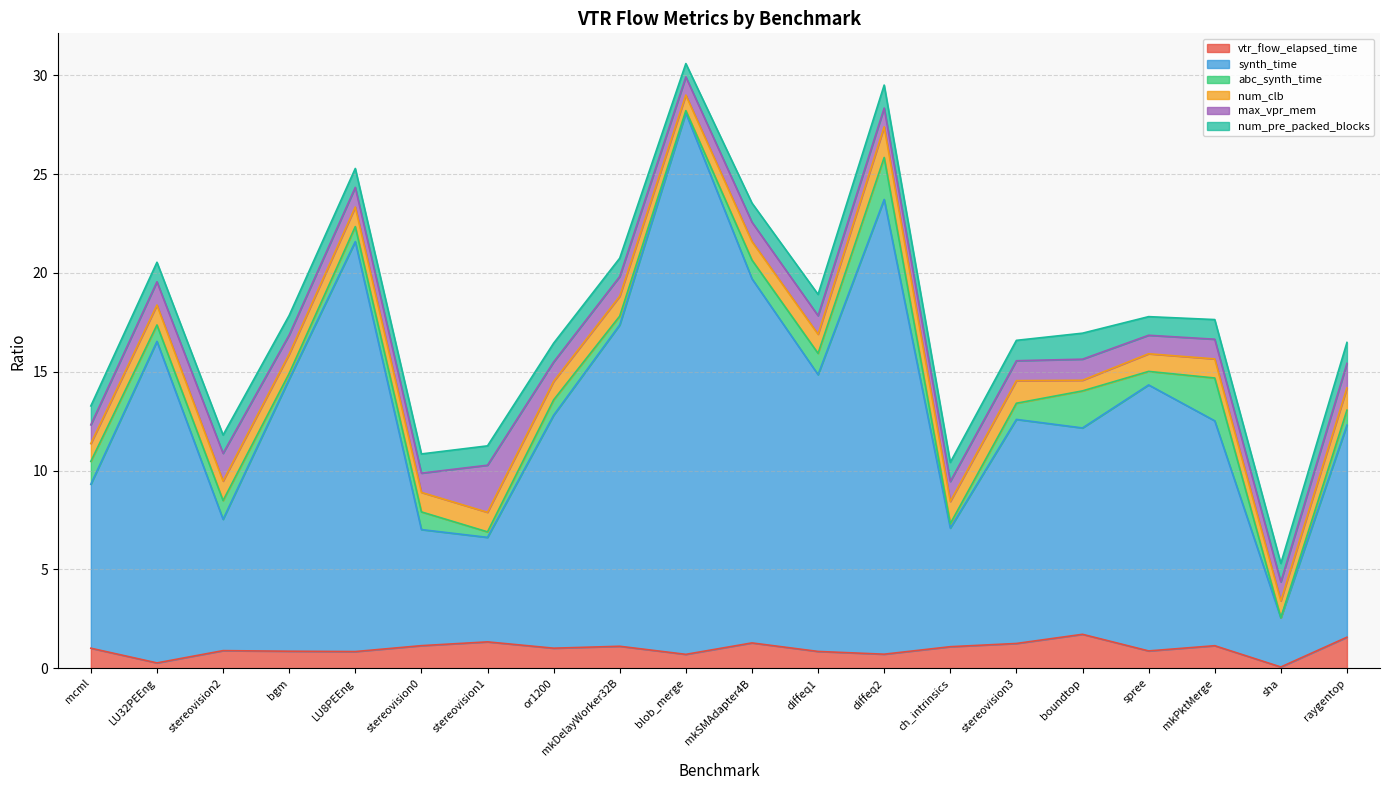

What is the label of the 20th point from the right?

mcml